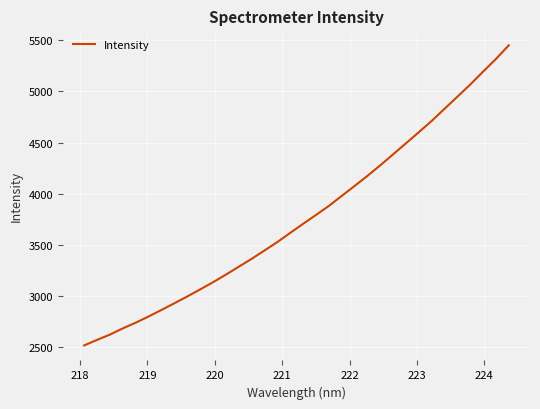

What is the difference between the maximum and minimum values?

2936.1